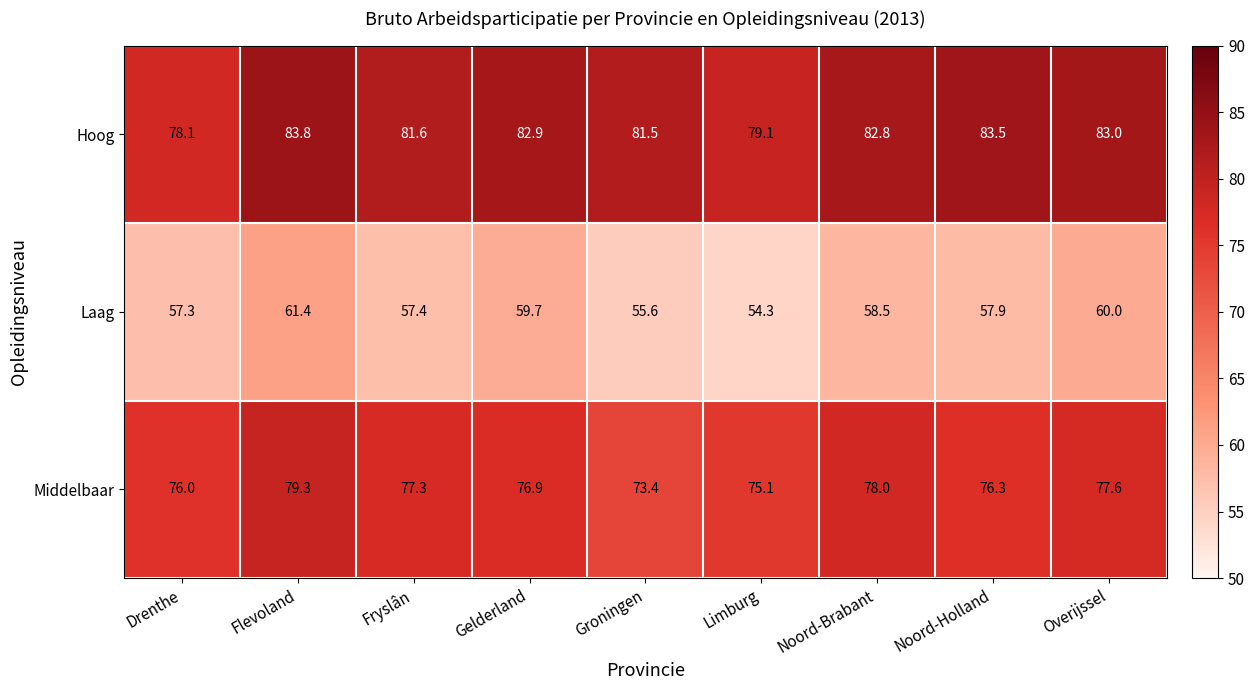

What is the difference between the highest and lowest values at Limburg?

24.8